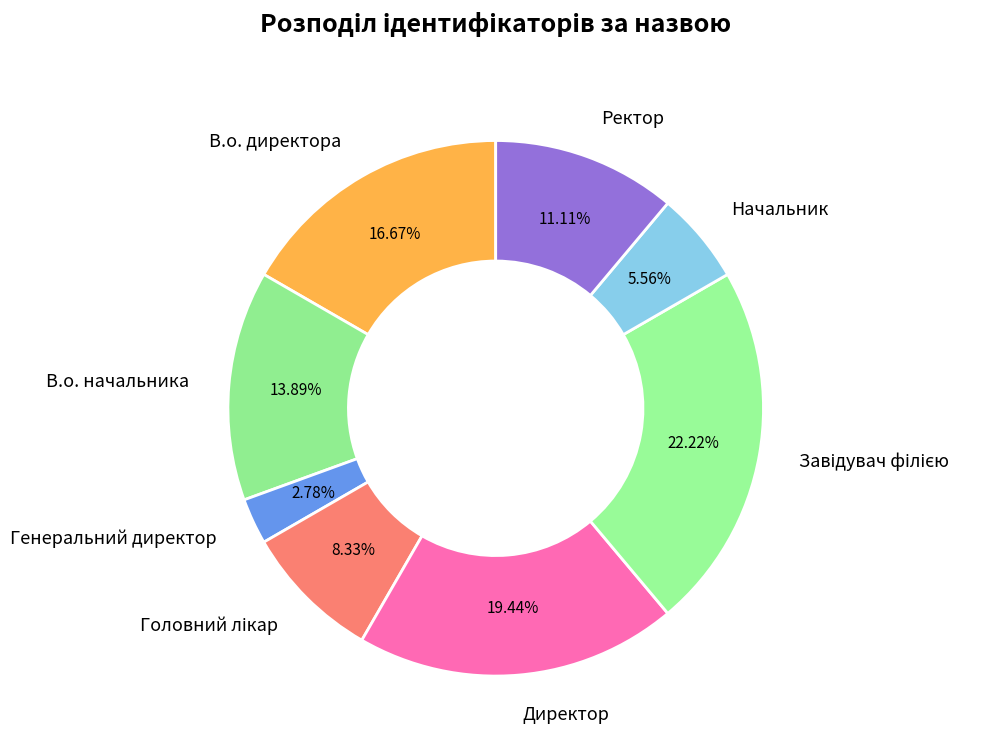

To the nearest percent, what is the average slice percentage?

12%